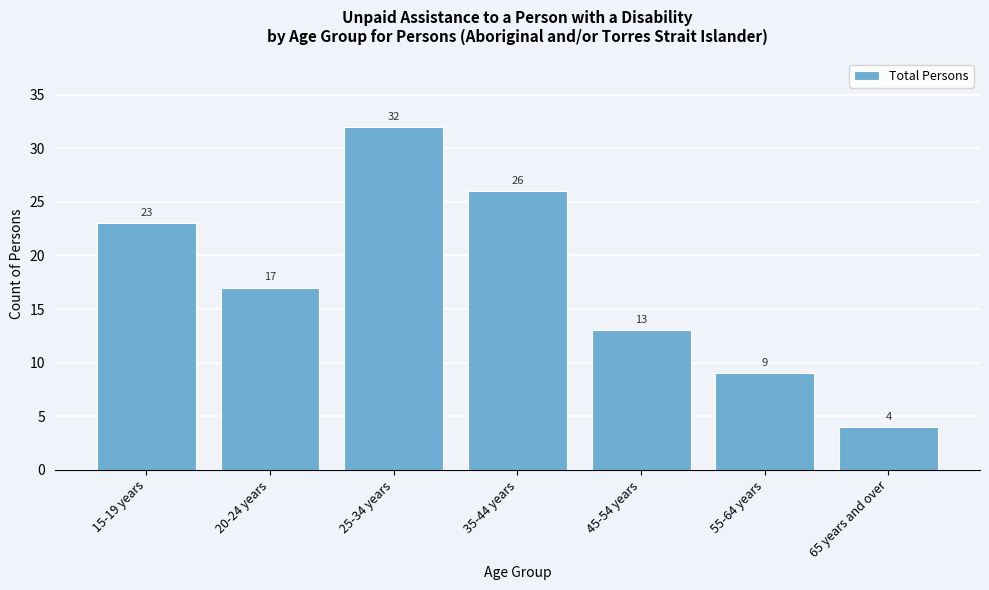

Reading left to right, list all the values displayed in this chart.

23	17	32	26	13	9	4